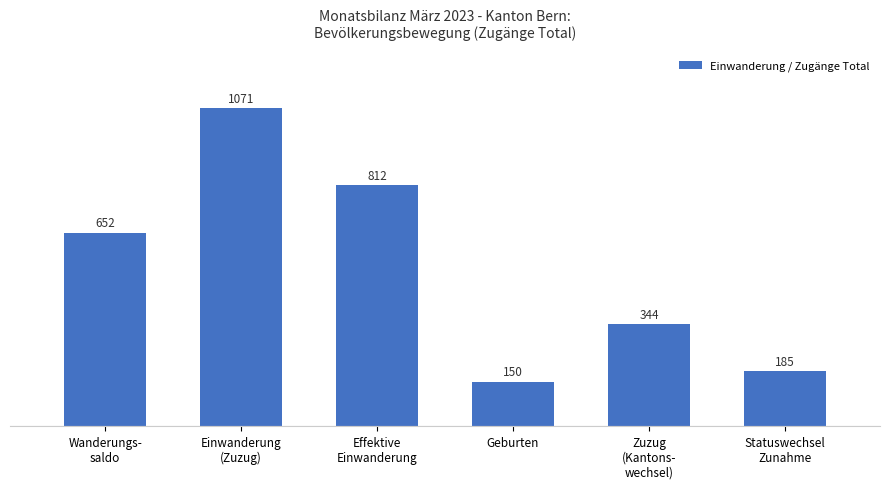

Reading left to right, extract all data points from this chart.

652	1071	812	150	344	185